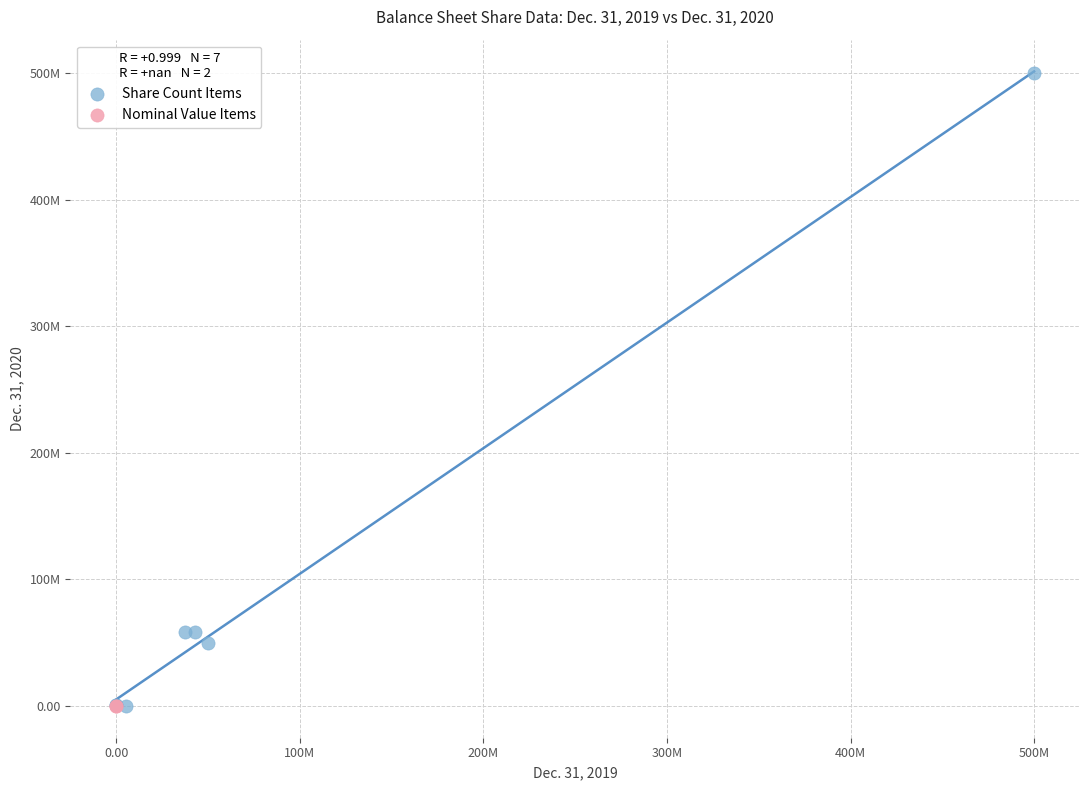

What are all the series names shown in the legend?

Share Count Items, Nominal Value Items